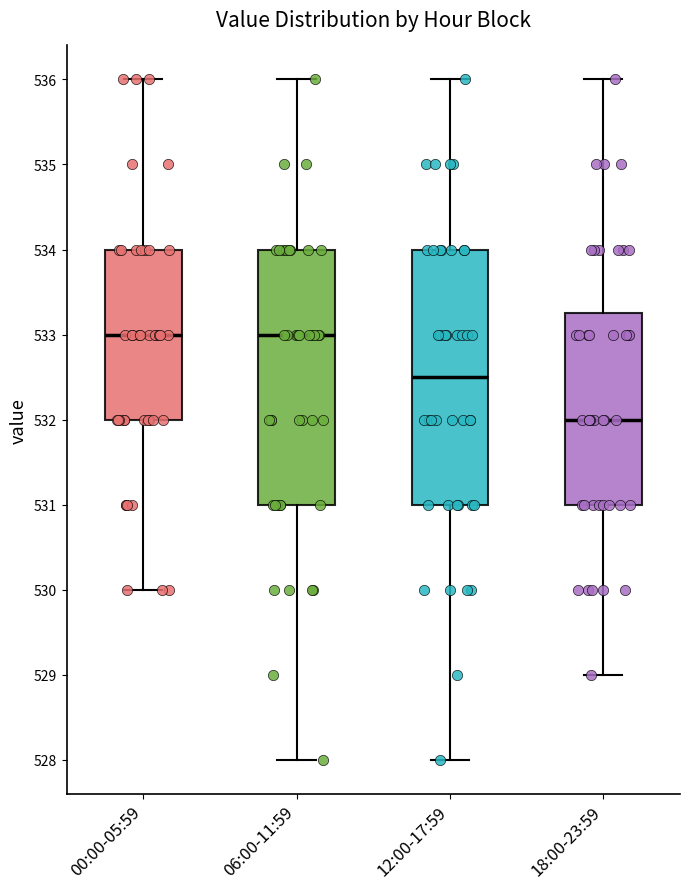

Which box has the lowest median line?

18:00-23:59